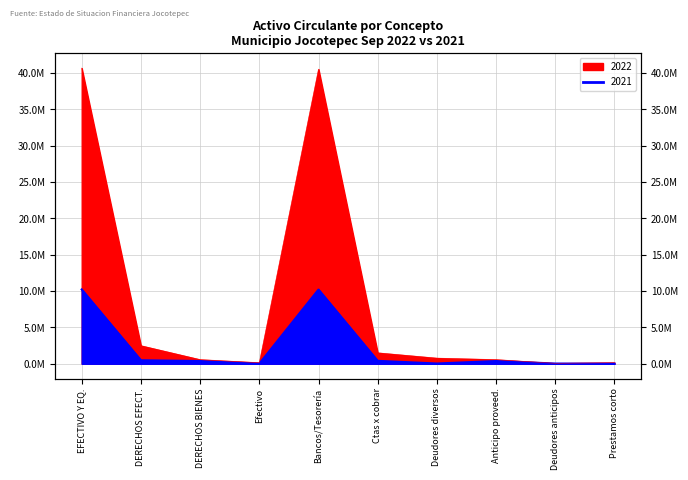

What is the label of the 7th point from the left?

Deudores diversos